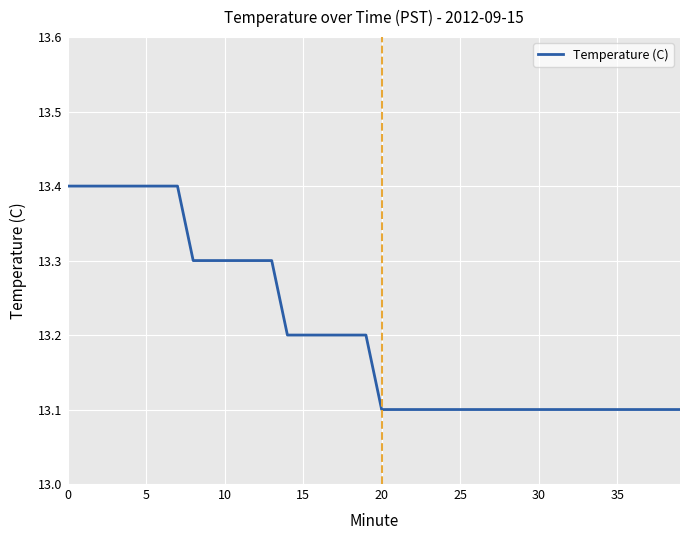

What is the minimum value shown in the chart?

13.1